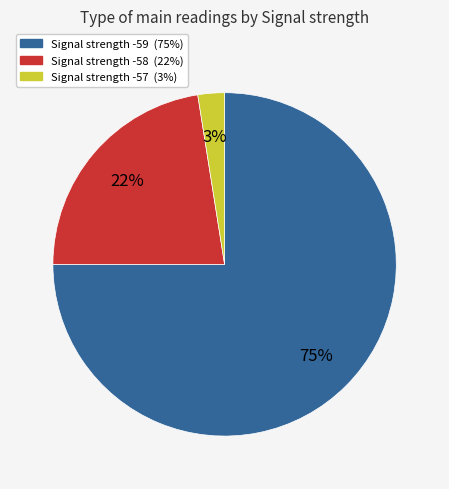

Is there a majority slice in this chart?

Yes